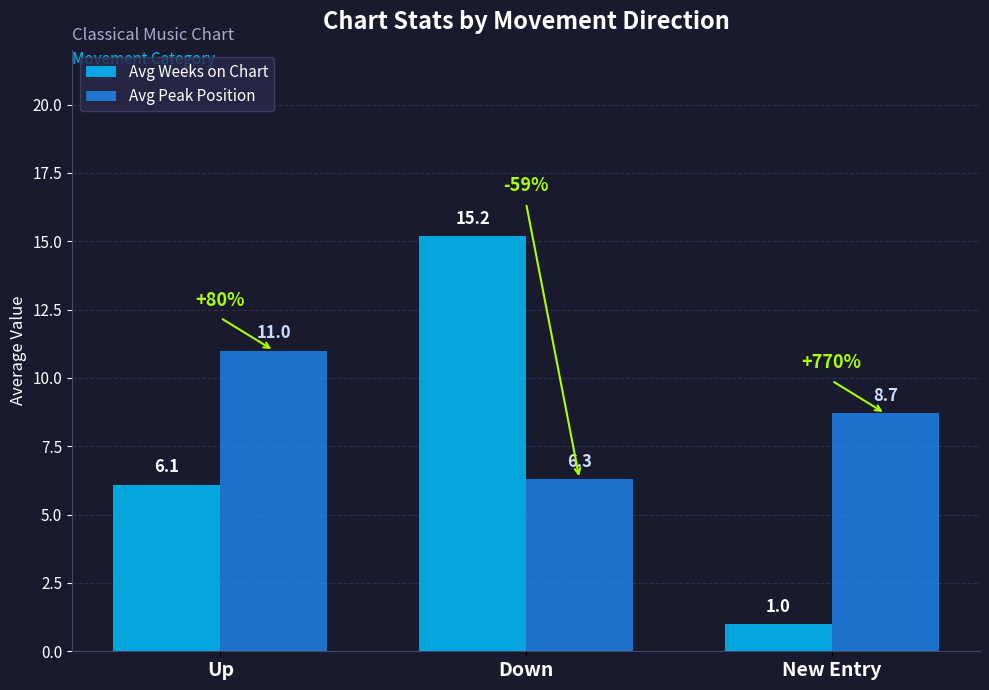

What is the label of the 2nd bar from the left?

Down